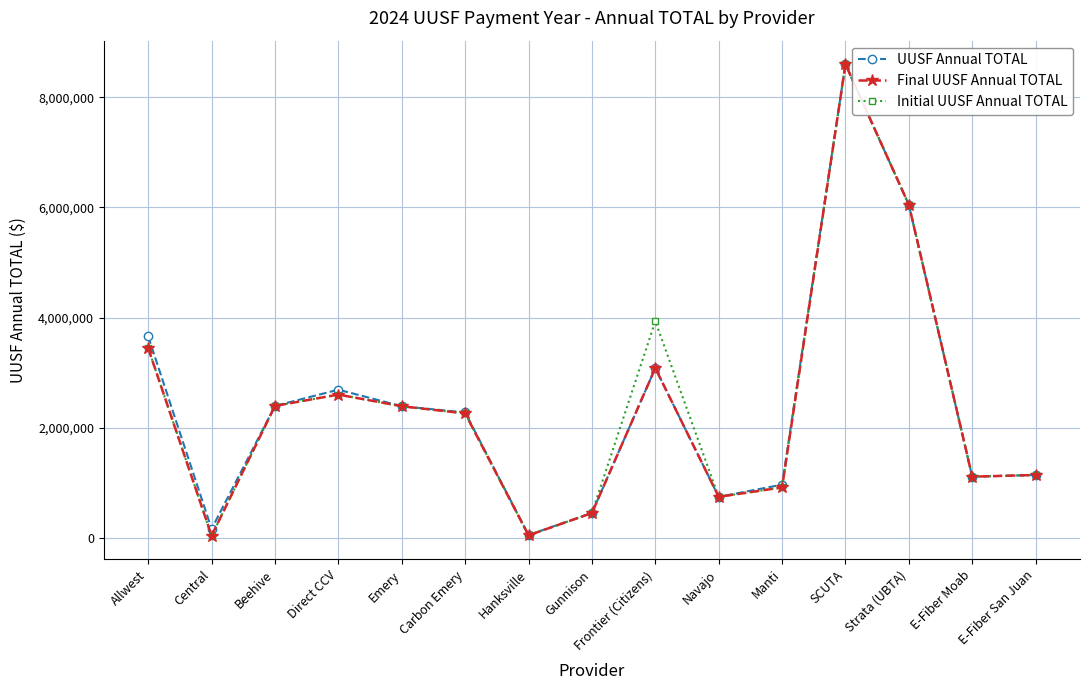

Is it true that Initial UUSF Annual TOTAL equals 3934329 at Frontier (Citizens)?

True